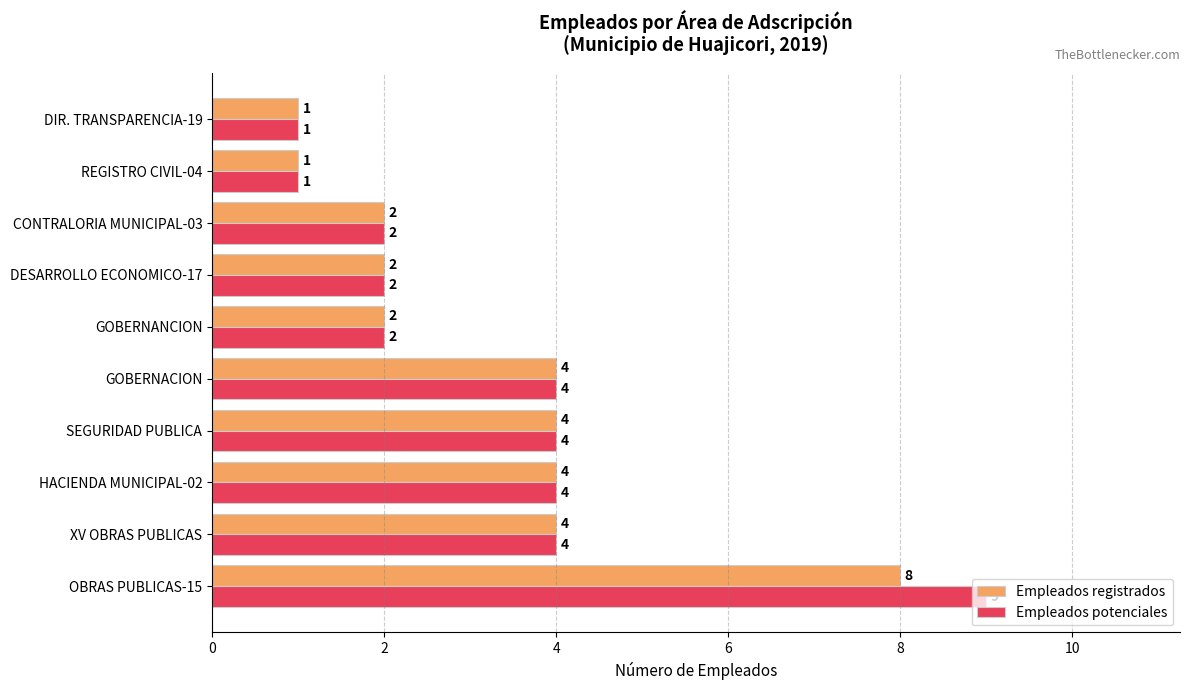

Count the number of data series in this chart.

2